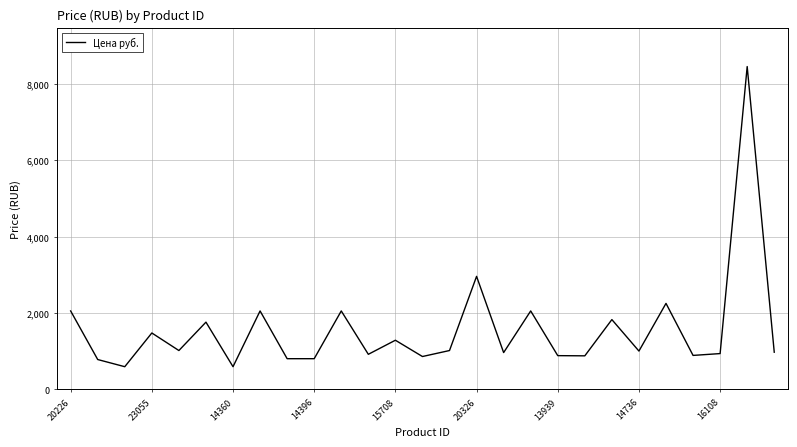

What is the difference between the maximum and minimum values?

7869.0